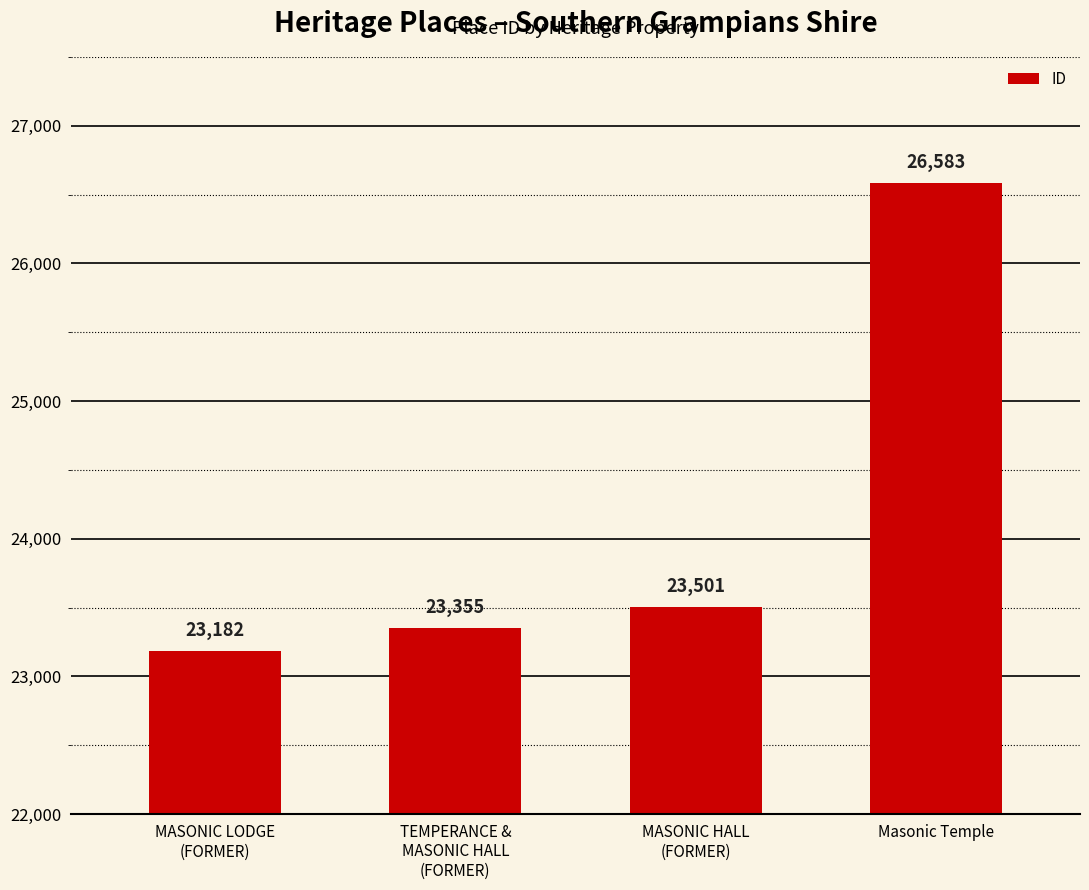

Reading left to right, extract all data points from this chart.

23182	23355	23501	26583